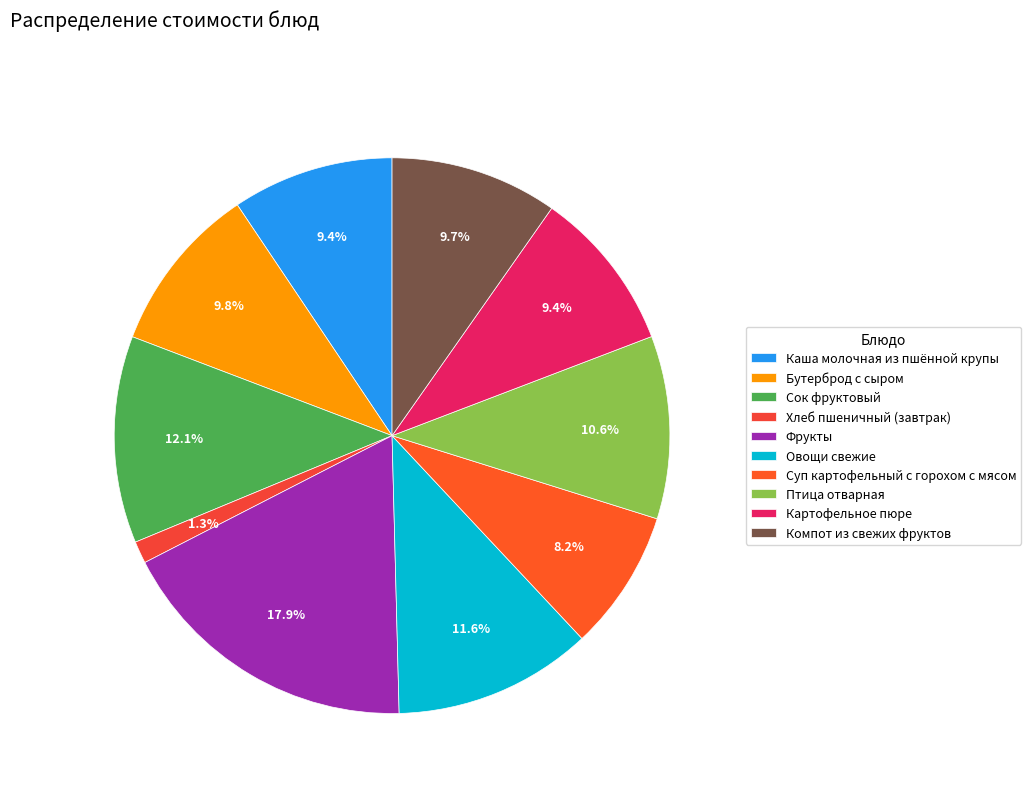

What percentage is the Сок фруктовый slice, to the nearest percent?

12%